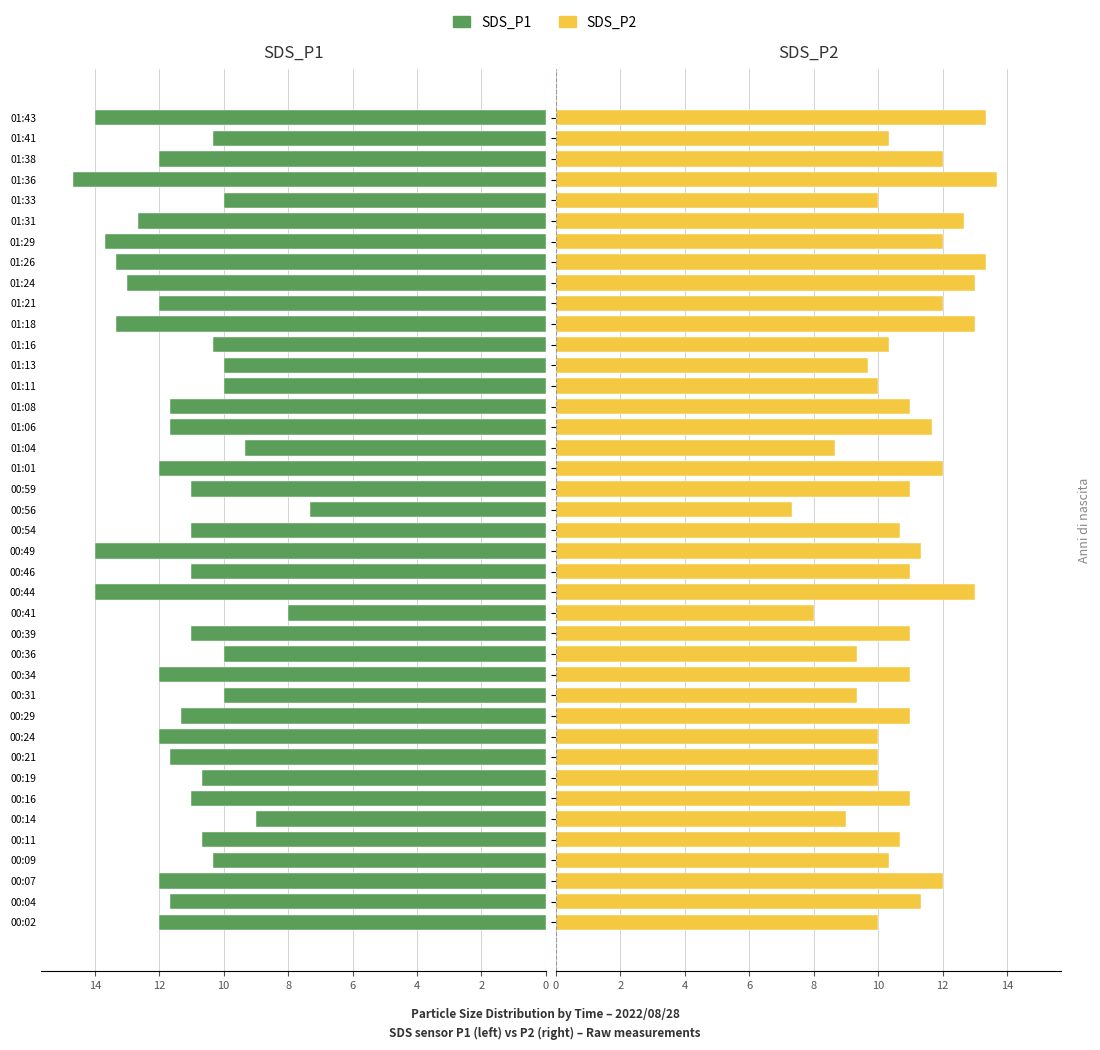

Are the bars grouped side by side (vs. stacked)?

Yes